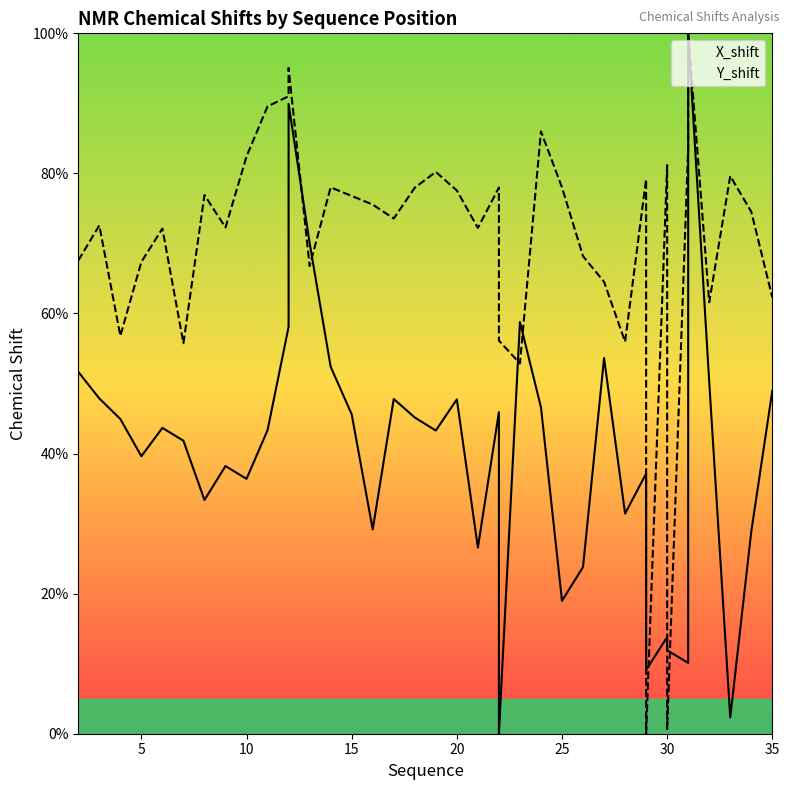

What are all the series names shown in the legend?

X_shift, Y_shift